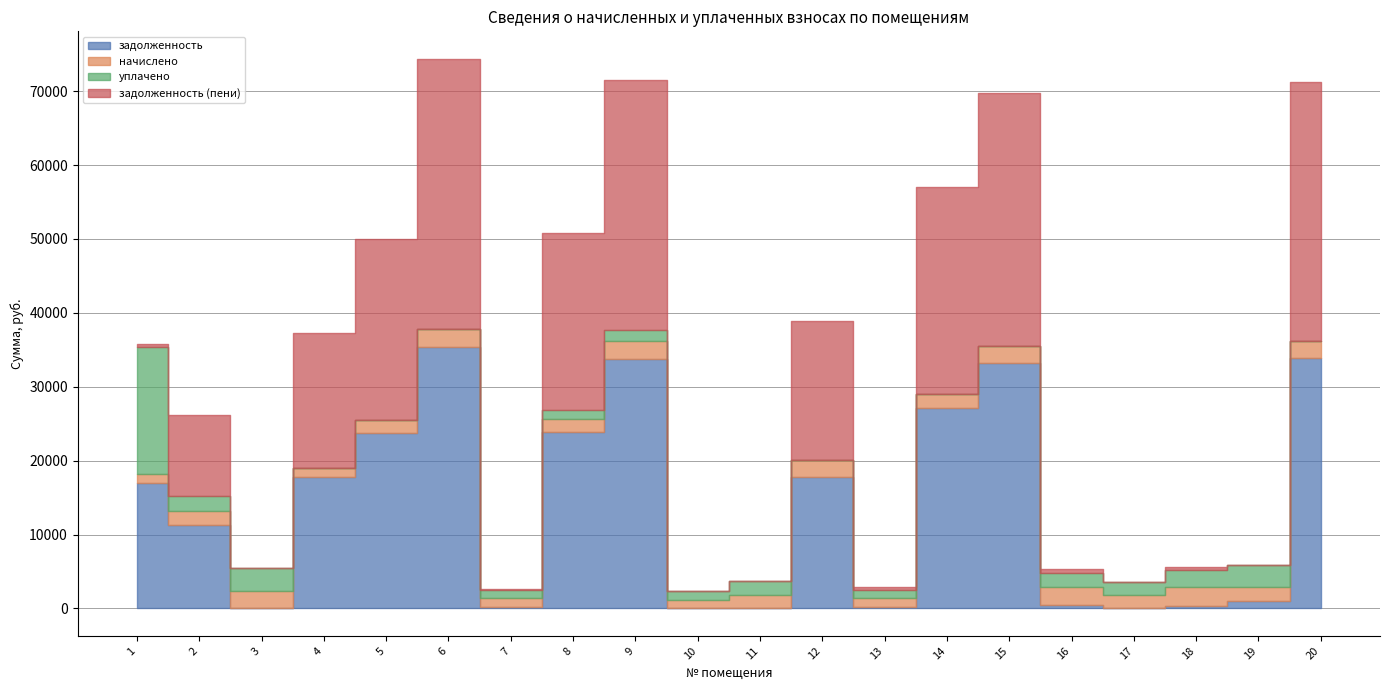

Reading left to right, extract all data points from this chart.

задолженность: 16950.3	11311.3	0.0	17735.8	23705.8	35368.3	213.8	23941.0	33790.5	0.0	0.0	17748.2	206.1	27077.4	33196.6	418.3	0.0	386.8	953.8	33868.8
начислено: 1236.1	1893.2	2319.5	1218.4	1747.6	2429.6	1218.4	1751.2	2404.7	1193.5	1822.2	2284.0	1236.1	1928.8	2280.4	2443.8	1779.5	2450.9	1989.1	2326.6
уплачено: 17157.0	2011.0	3093.0	0.0	0.0	0.0	1024.7	1168.0	1520.0	1193.0	1822.7	0.0	989.3	0.0	0.0	1987.0	1782.0	2420.0	2985.0	0.0
задолженность (пени): 411.4	10996.0	0.0	18345.0	24579.6	36583.1	193.7	23940.6	33852.8	0.0	0.0	18890.2	428.1	28041.8	34336.8	451.2	0.0	385.3	0.0	35032.1